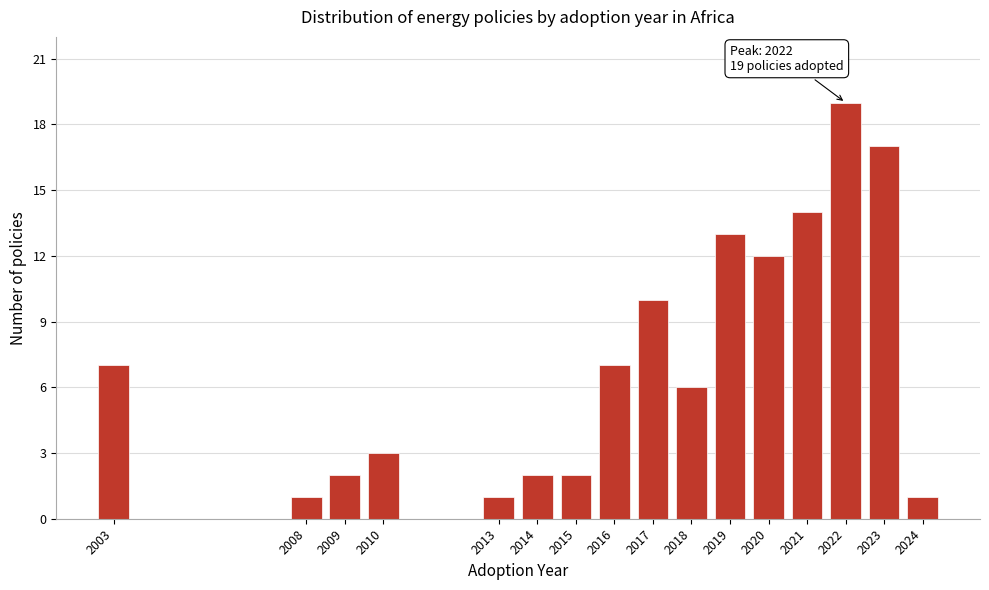

Reading right to left, transcribe all the data shown in this chart.

1	17	19	14	12	13	6	10	7	2	2	1	3	2	1	7